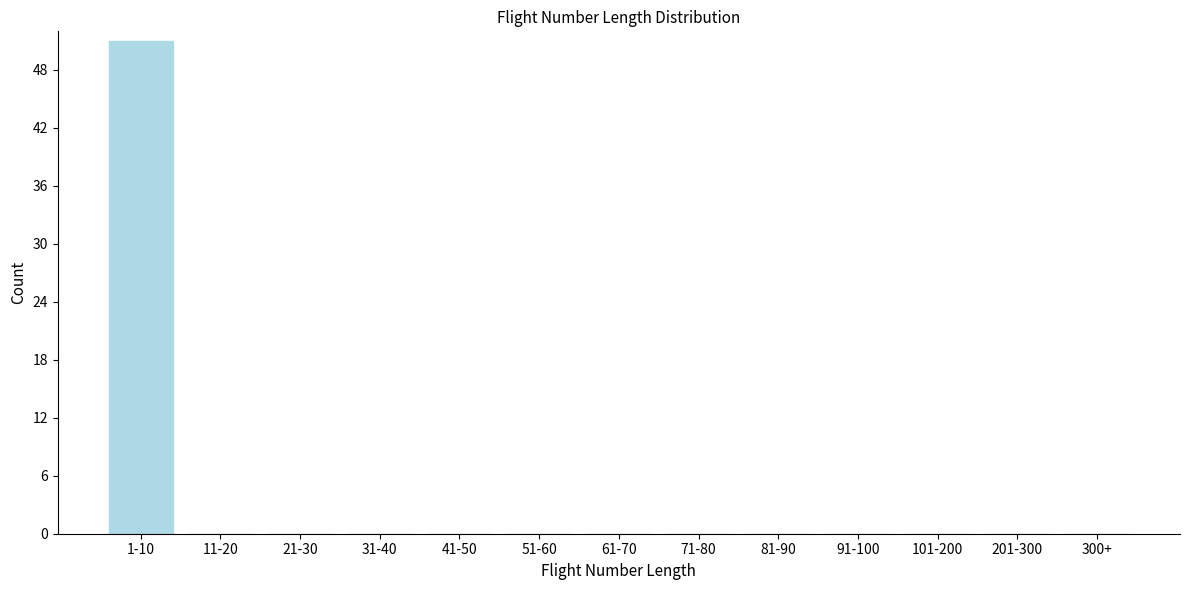

Reading left to right, transcribe all the data shown in this chart.

1-10=51	11-20=0	21-30=0	31-40=0	41-50=0	51-60=0	61-70=0	71-80=0	81-90=0	91-100=0	101-200=0	201-300=0	300+=0